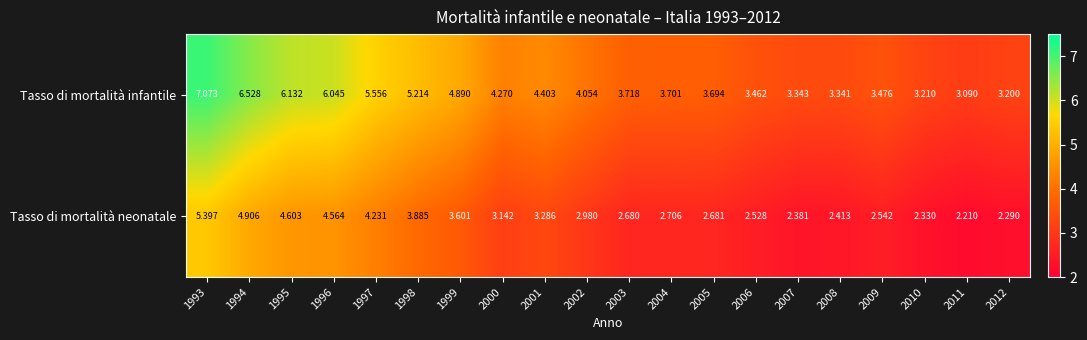

Which series has the largest total across all categories?

Tasso di mortalità infantile